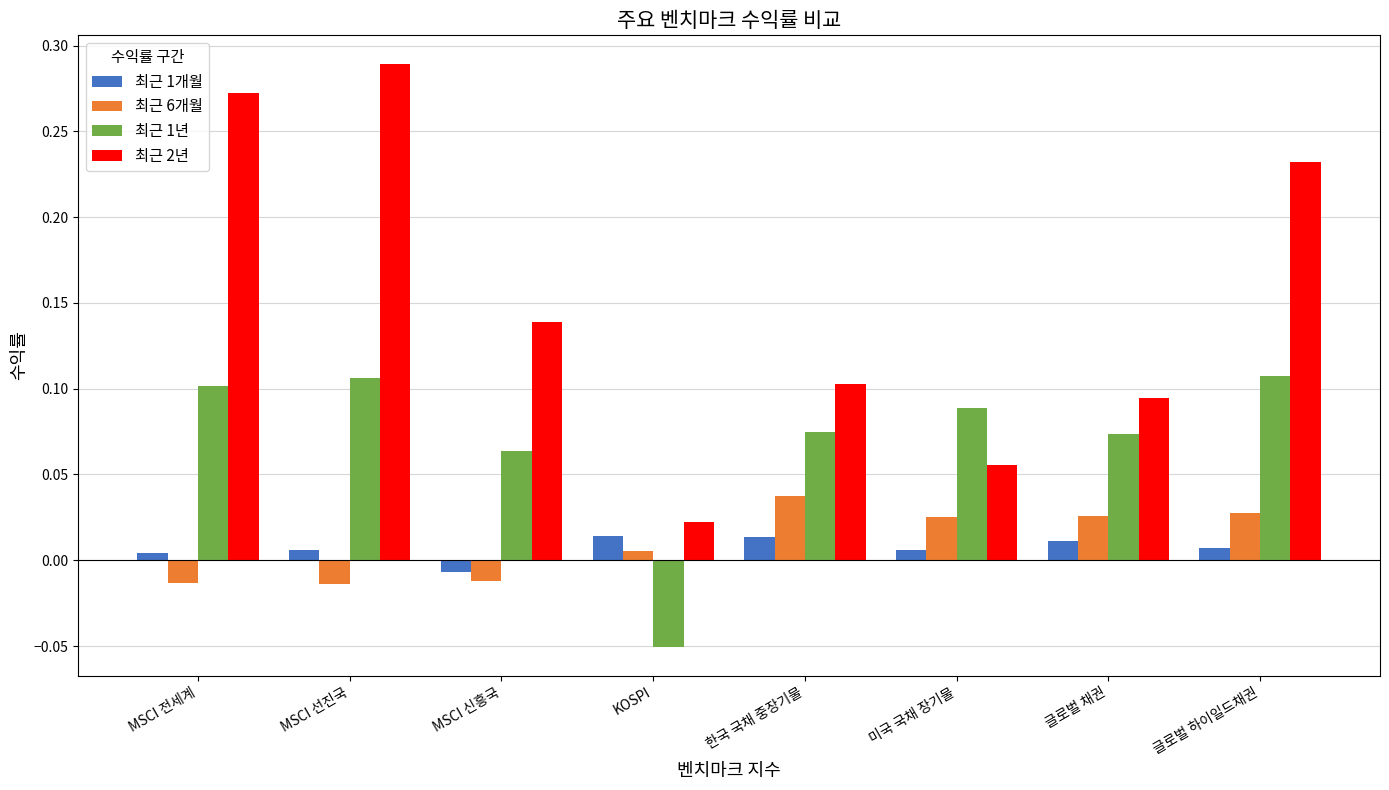

How many categories are shown in the chart?

8